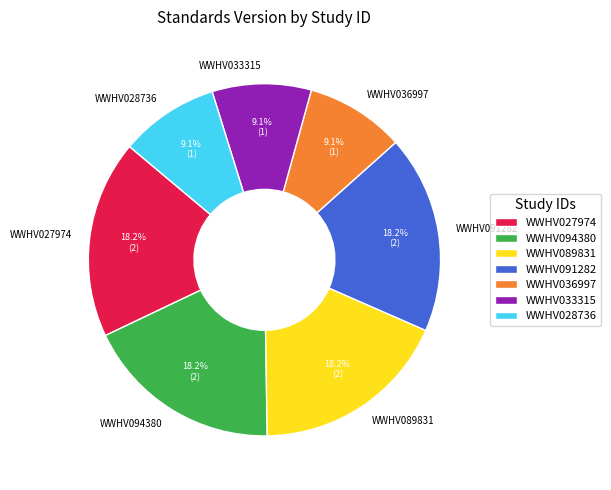

What is the total percentage of WWHV094380 and WWHV027974?

36.4%